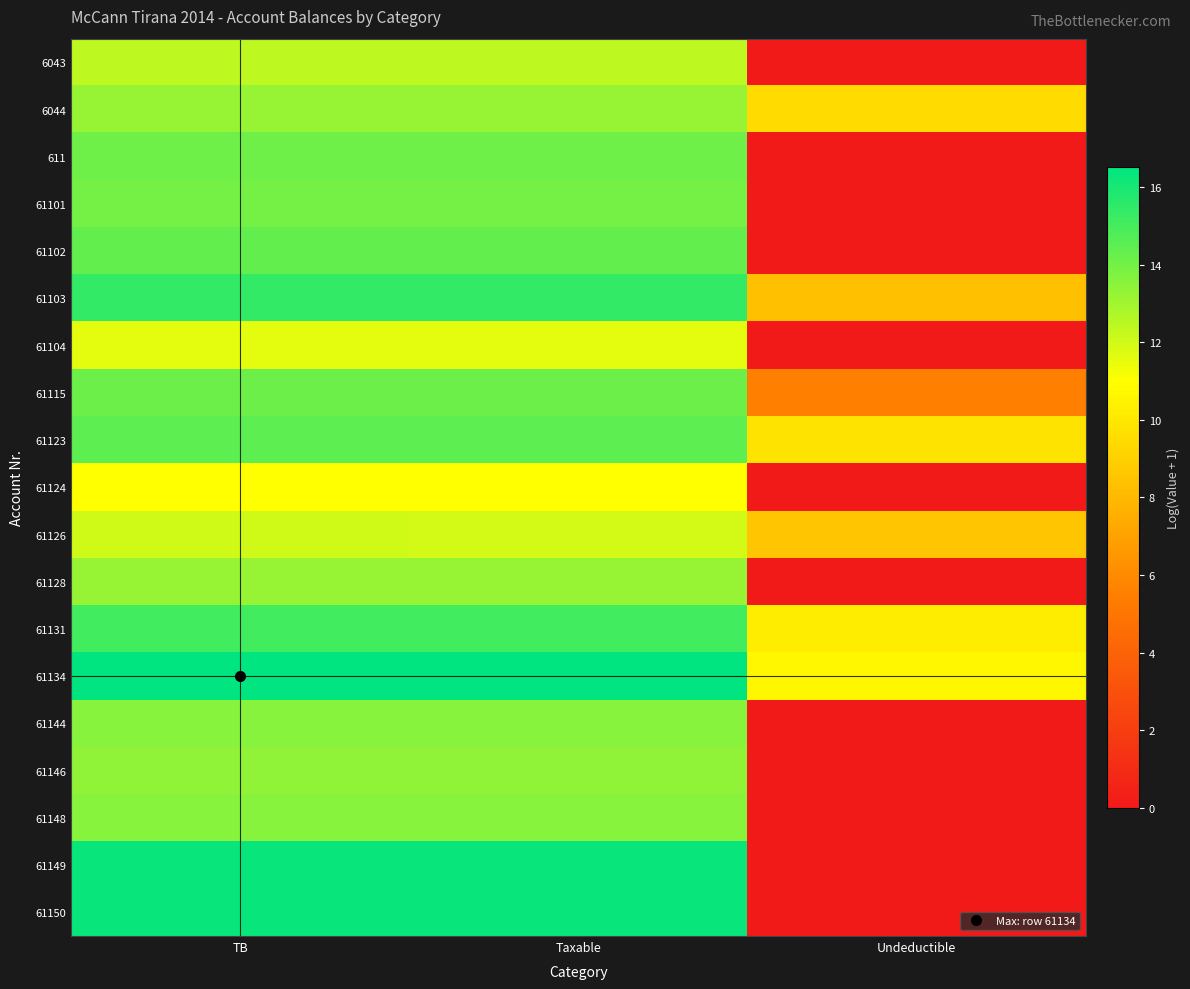

At which category is the sum across all series the highest?

TB